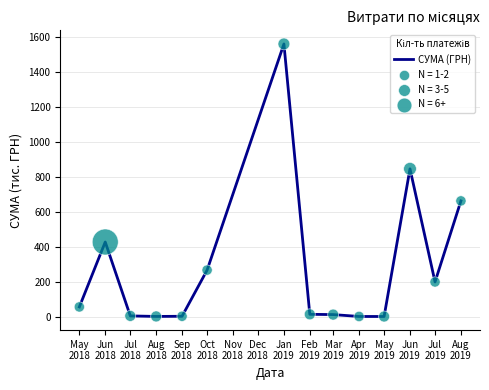

What is the difference between the maximum and minimum values?

1561.0